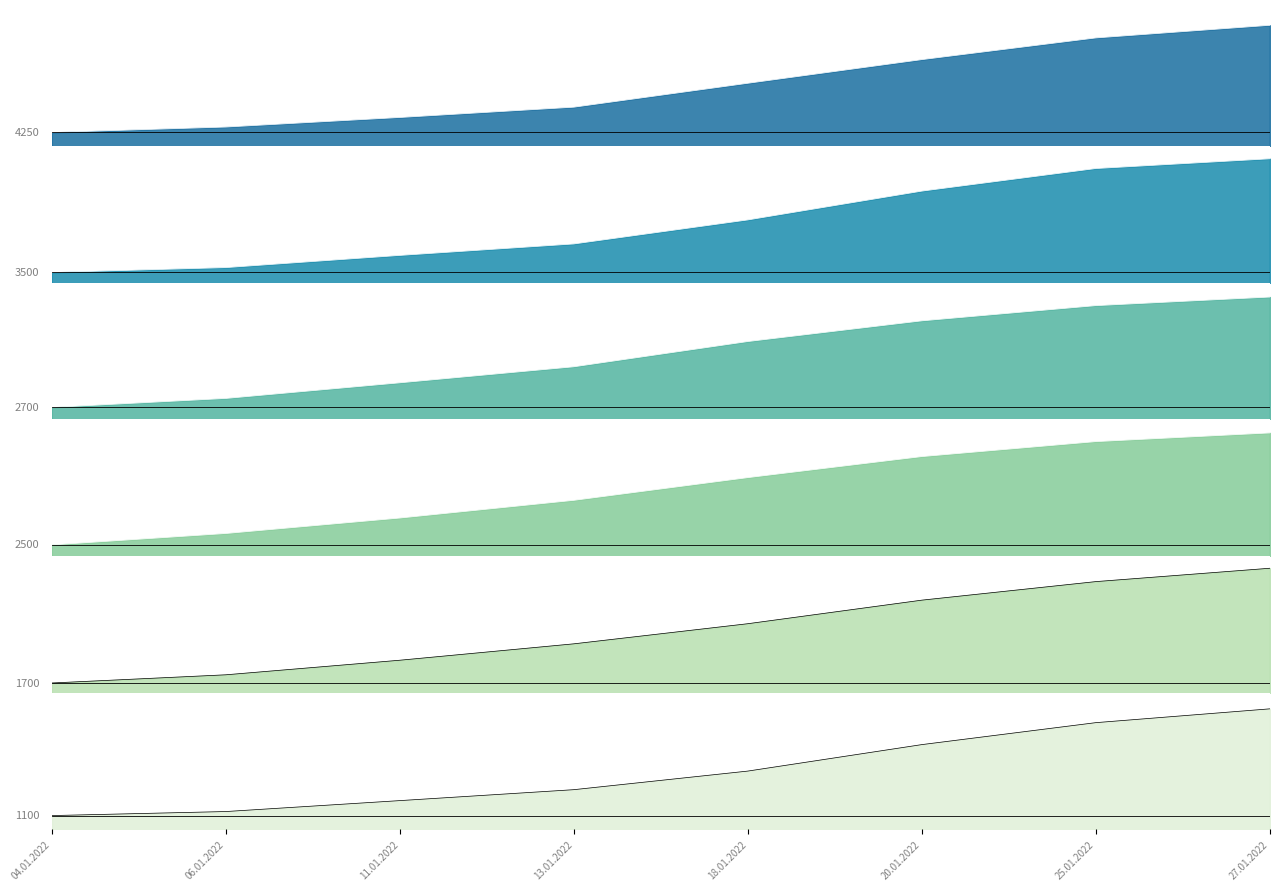

Reading left to right, what are all the values shown in this chart?

1100: 04.01.2022=30196	06.01.2022=30371	11.01.2022=30846	13.01.2022=31321	18.01.2022=32129	20.01.2022=33279	25.01.2022=34233	27.01.2022=34833
1700: 04.01.2022=43917	06.01.2022=44650	11.01.2022=45954	13.01.2022=47421	18.01.2022=49221	20.01.2022=51329	25.01.2022=52988	27.01.2022=54183
2500: 04.01.2022=42936	06.01.2022=43809	11.01.2022=44991	13.01.2022=46345	18.01.2022=48082	20.01.2022=49691	25.01.2022=50836	27.01.2022=51500
2700: 04.01.2022=47486	06.01.2022=48195	11.01.2022=49427	13.01.2022=50691	18.01.2022=52682	20.01.2022=54314	25.01.2022=55514	27.01.2022=56191
3500: 04.01.2022=54315	06.01.2022=54820	11.01.2022=56095	13.01.2022=57295	18.01.2022=59810	20.01.2022=62825	25.01.2022=65190	27.01.2022=66210
4250: 04.01.2022=64925	06.01.2022=65435	11.01.2022=66340	13.01.2022=67315	18.01.2022=69580	20.01.2022=71820	25.01.2022=73875	27.01.2022=75070